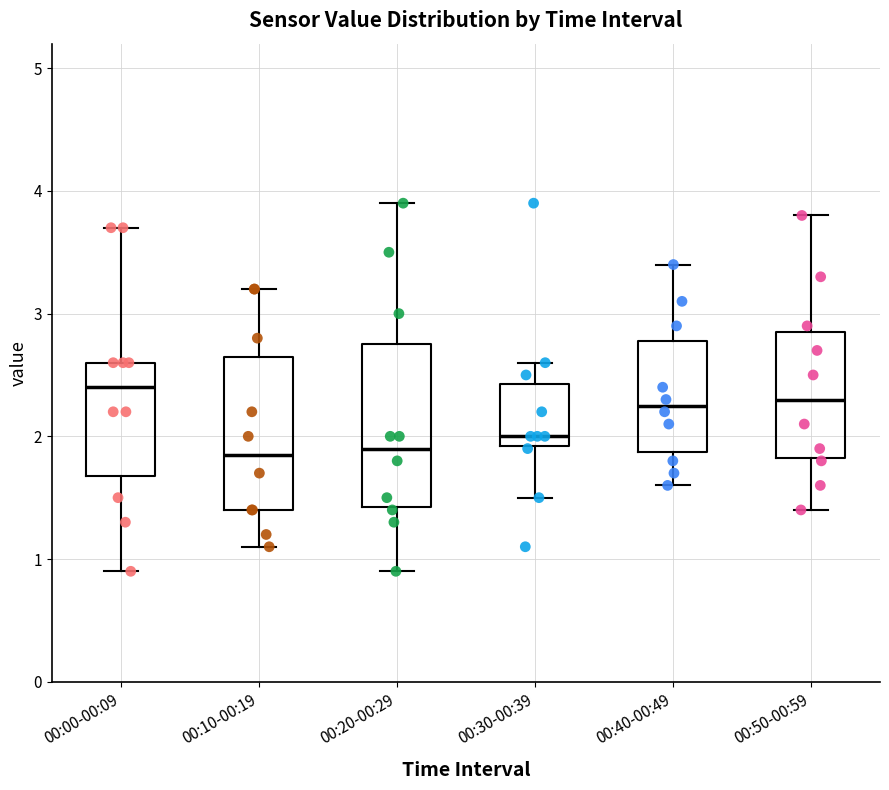

Reading left to right, read every box against the y-axis: the position of its median line, the range the box covers, and the ends of its whiskers. The values are not printed on the chart, so give them approximately, as read against the axis.

00:00-00:09: median 2.4, box 1.7 to 2.6, whiskers 0.9 to 3.7
00:10-00:19: median 1.9, box 1.4 to 2.7, whiskers 1.1 to 3.2
00:20-00:29: median 1.9, box 1.4 to 2.8, whiskers 0.9 to 3.9
00:30-00:39: median 2.0, box 1.9 to 2.4, whiskers 1.5 to 2.6
00:40-00:49: median 2.3, box 1.9 to 2.8, whiskers 1.6 to 3.4
00:50-00:59: median 2.3, box 1.8 to 2.9, whiskers 1.4 to 3.8